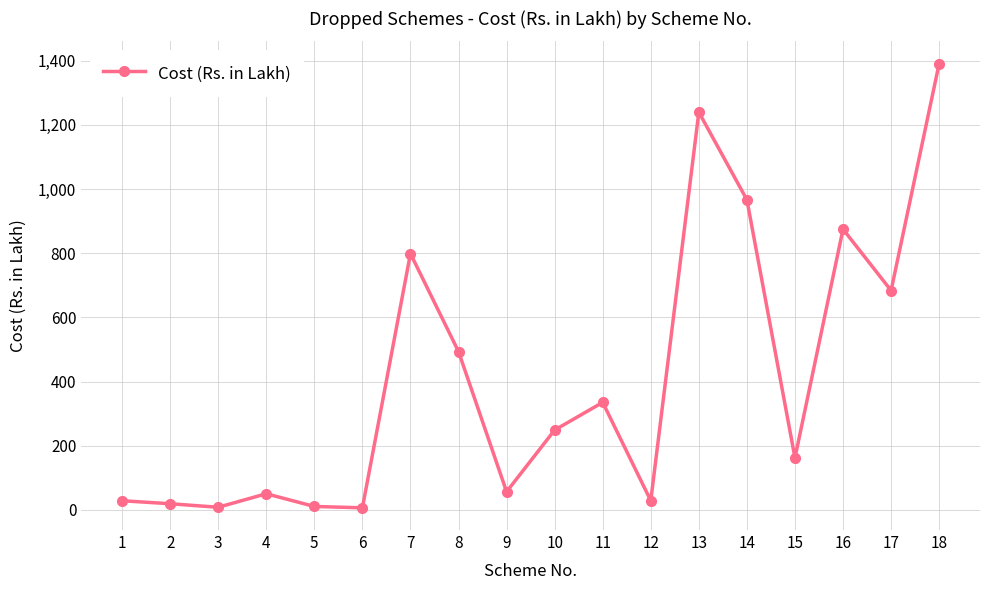

What is the sum of the values at 7 and 4?

848.9